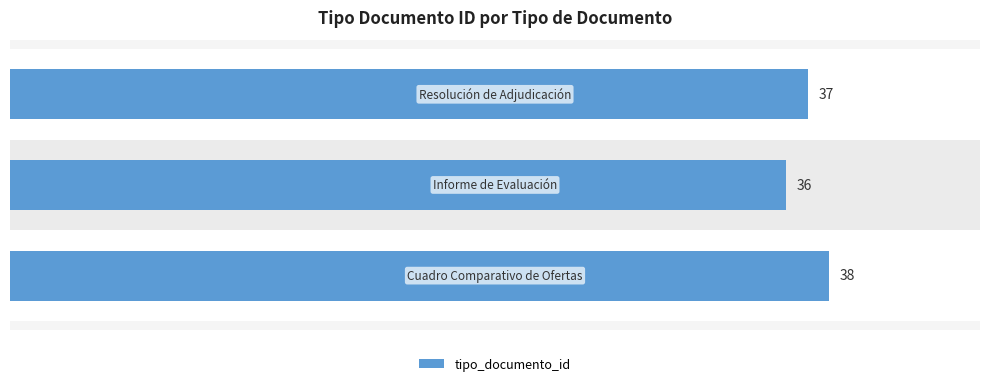

How many data points are less than 37?

1